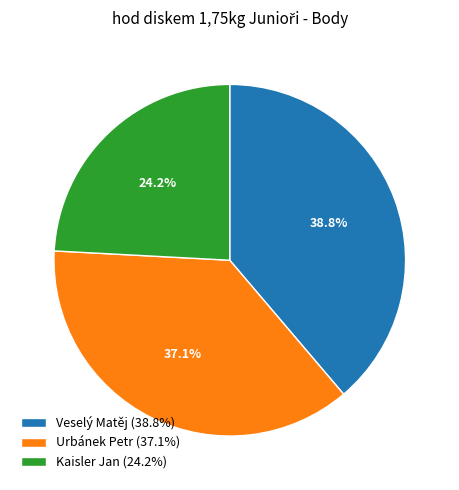

What is the smallest slice in the pie chart?

Kaisler Jan